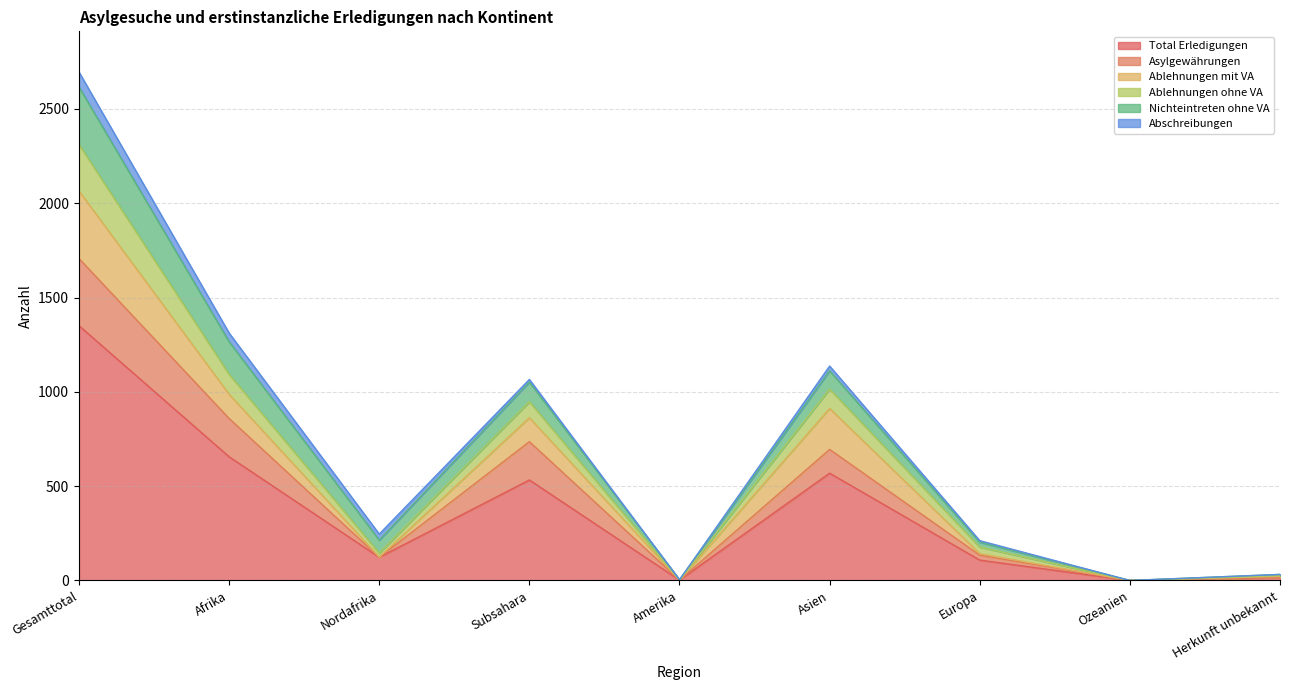

Which has a higher value, Gesamttotal or Ozeanien?

Gesamttotal